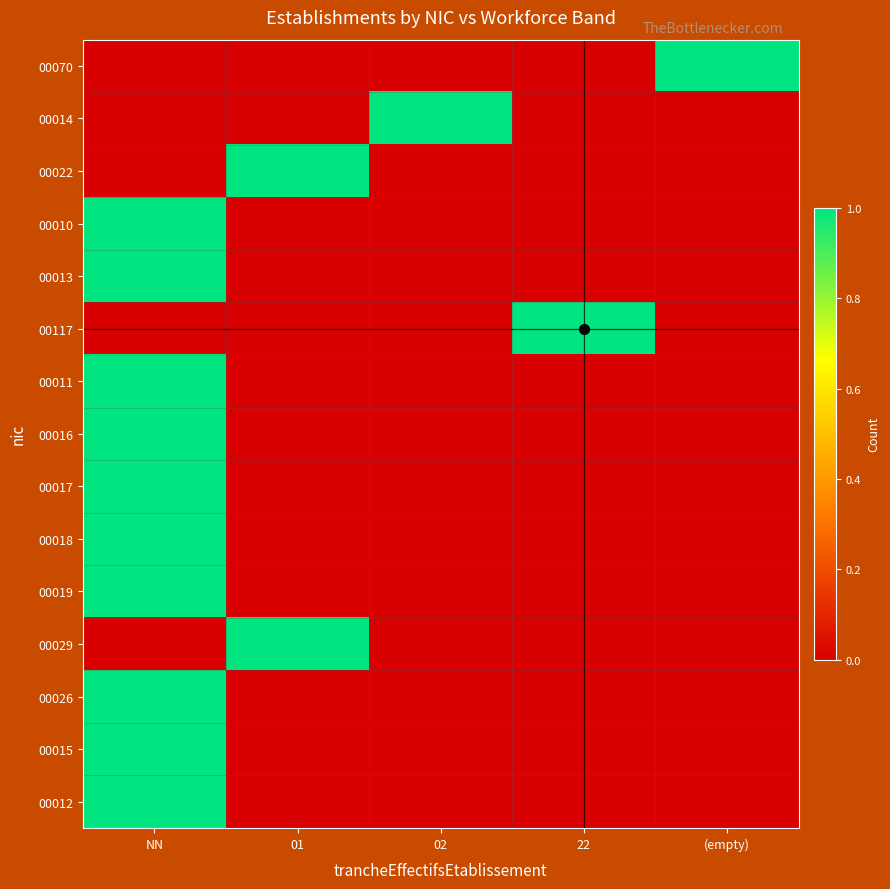

Which series has the largest range (max minus min)?

00070